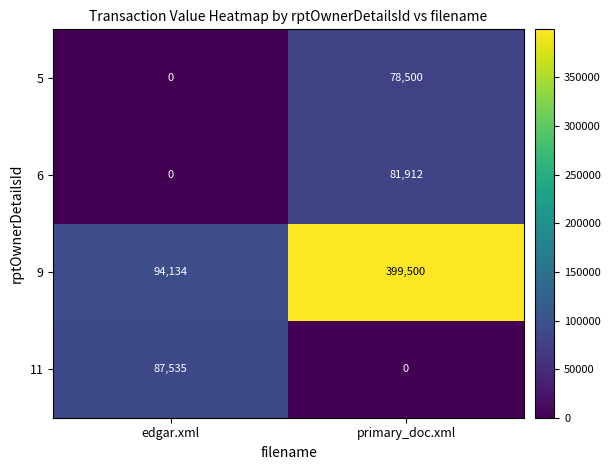

Reading right to left, list all the values displayed in this chart.

5: primary_doc.xml=78500	edgar.xml=0
6: primary_doc.xml=81912	edgar.xml=0
9: primary_doc.xml=399500	edgar.xml=94134
11: primary_doc.xml=0	edgar.xml=87535